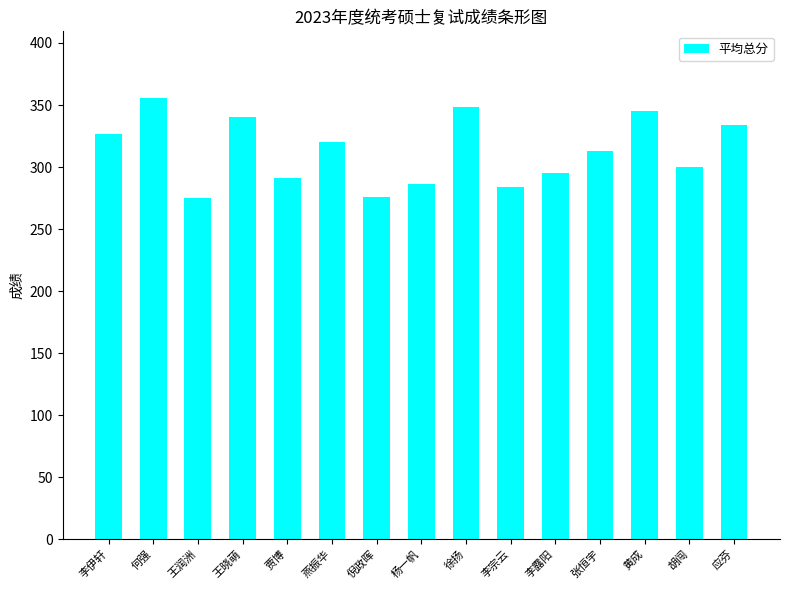

What is the minimum value shown in the chart?

275